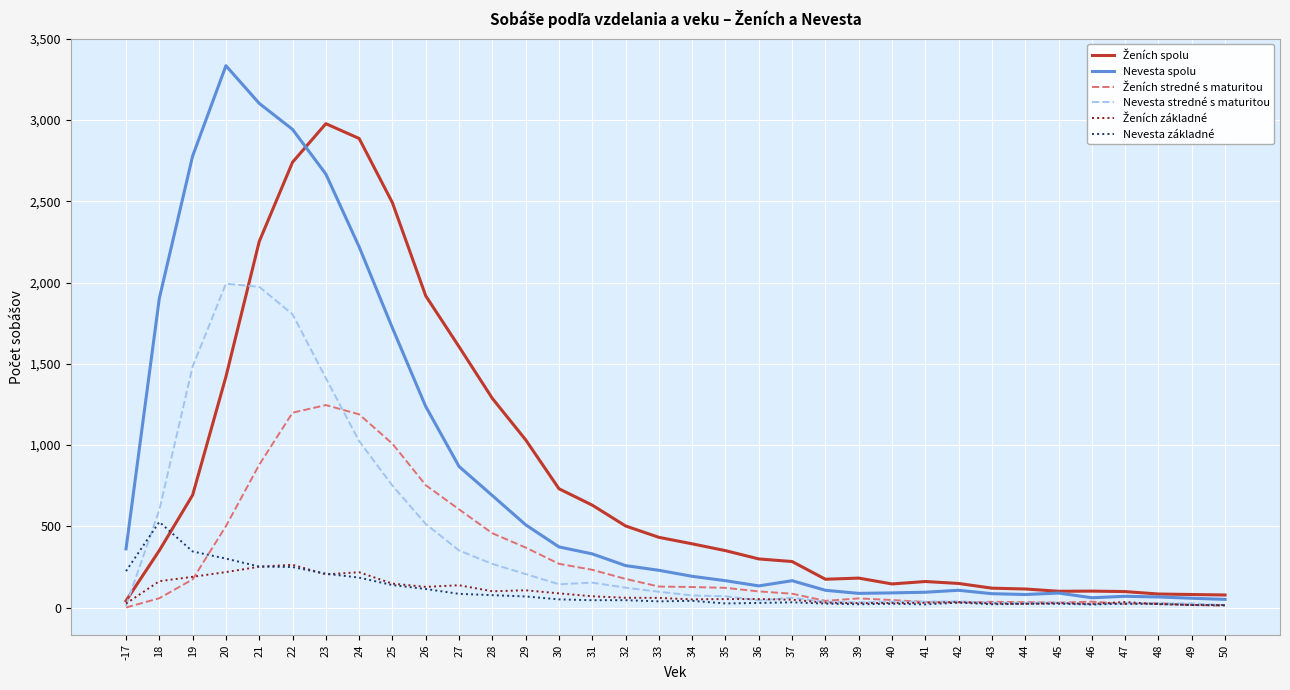

At which category is the sum across all series the highest?

22